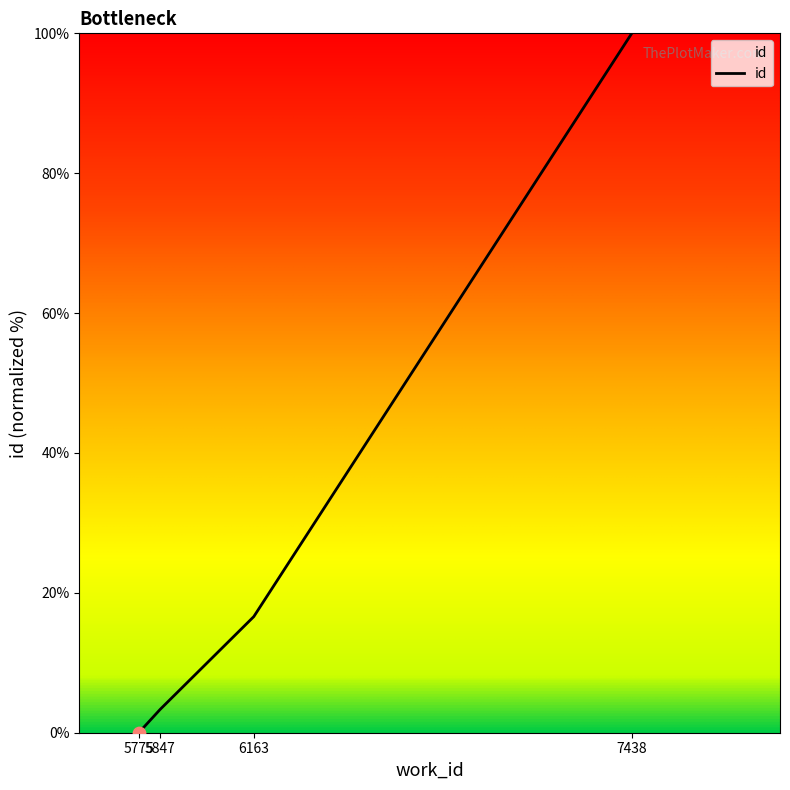

What is the change in value from 5847 to 7438?

+96.7